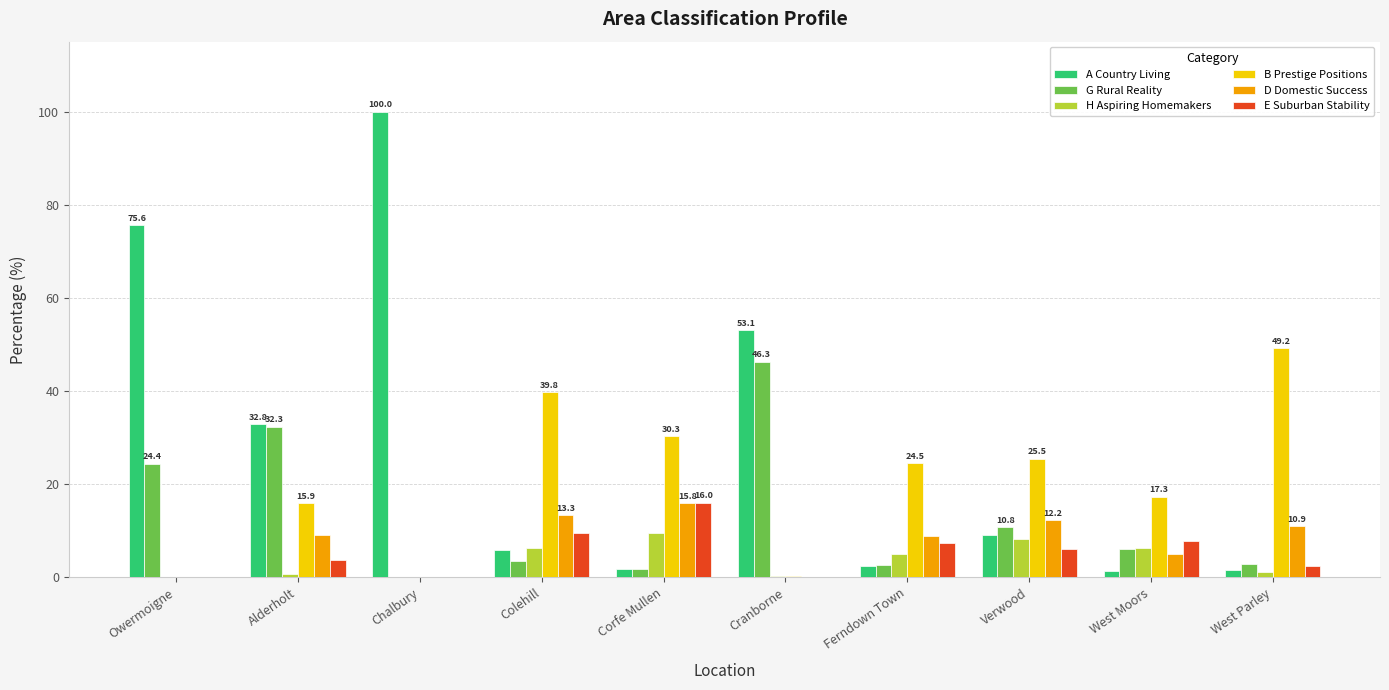

Count the number of categories in the chart.

10